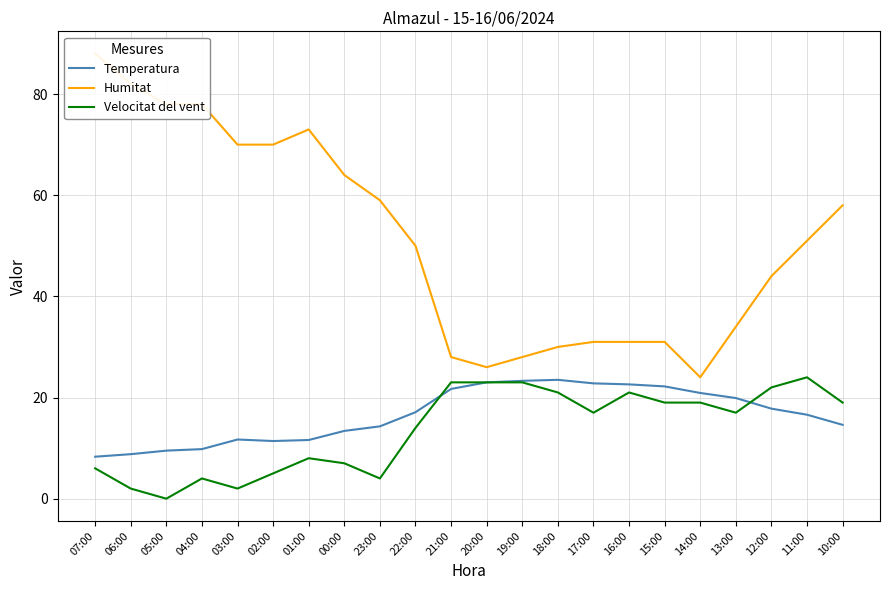

True or false: Humitat has a value of 73.0 at 01:00.

True